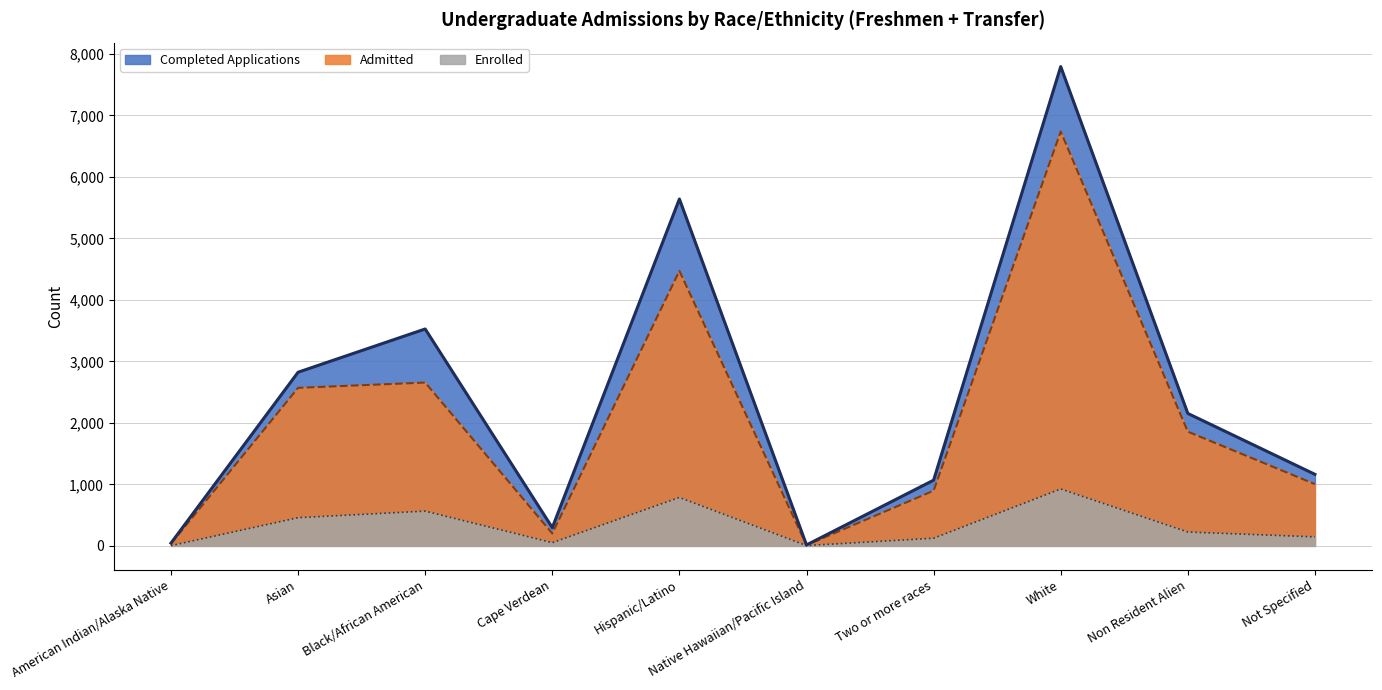

The value of Completed Applications at Native Hawaiian/Pacific Island is 15. True or false?

True